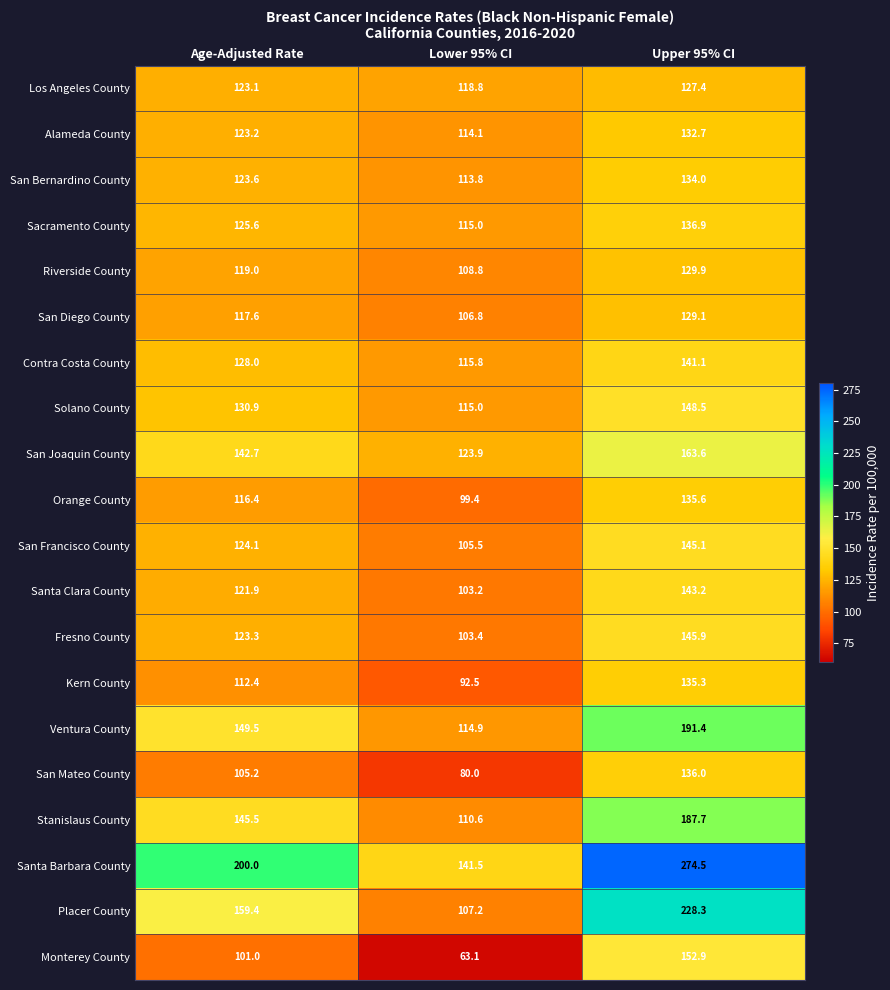

True or false: Stanislaus County has a value of 187.7 at Upper 95% CI.

True